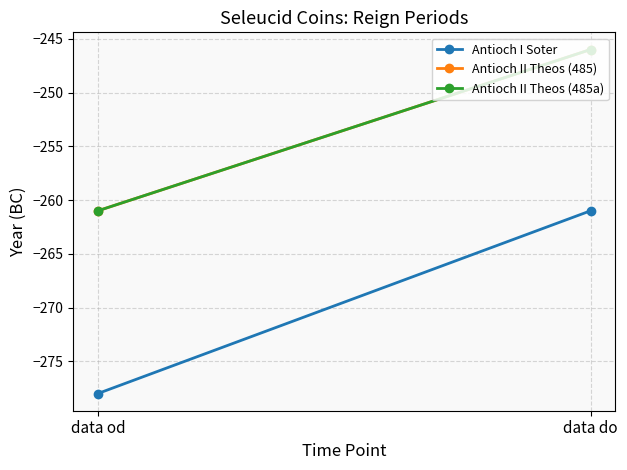

Where is Antioch II Theos (485) nearest to the value -253?

data do